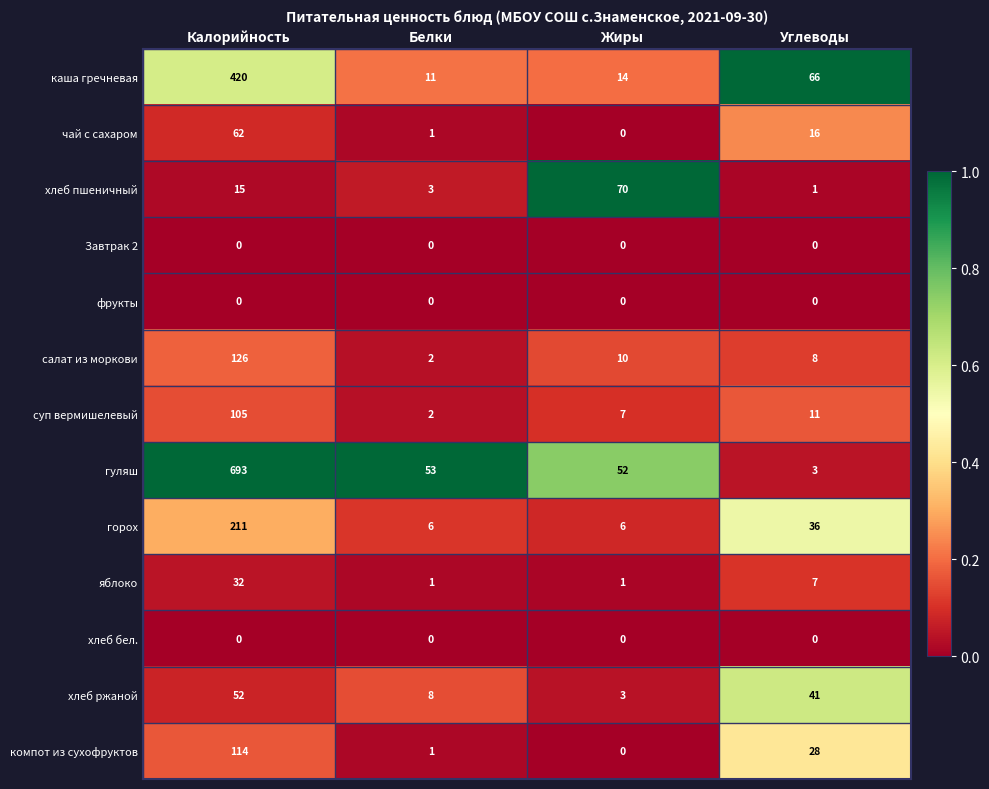

True or false: салат из моркови has a value of 10 at Жиры.

True